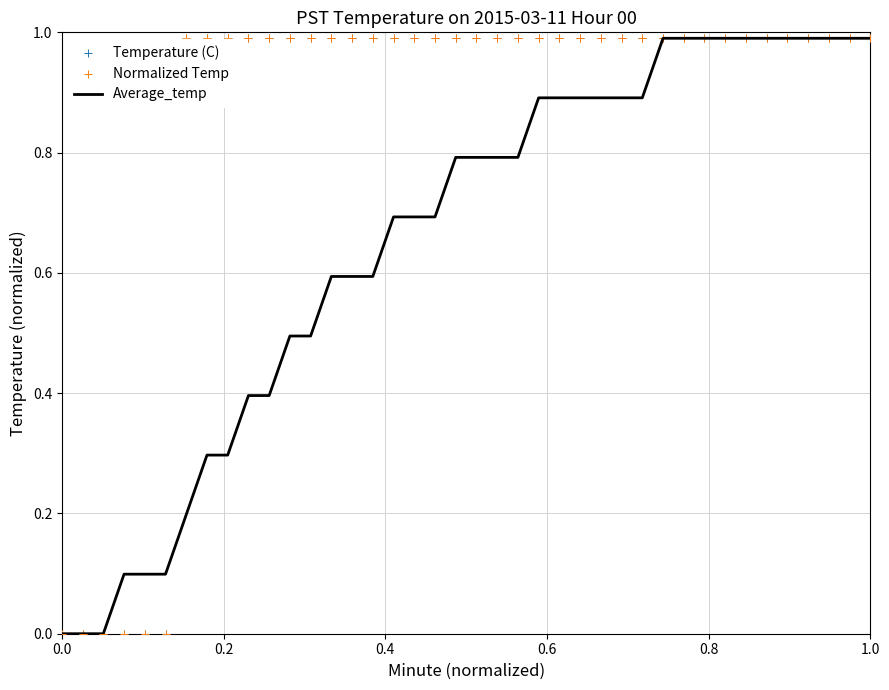

What is the maximum value for Average_temp?

1.0